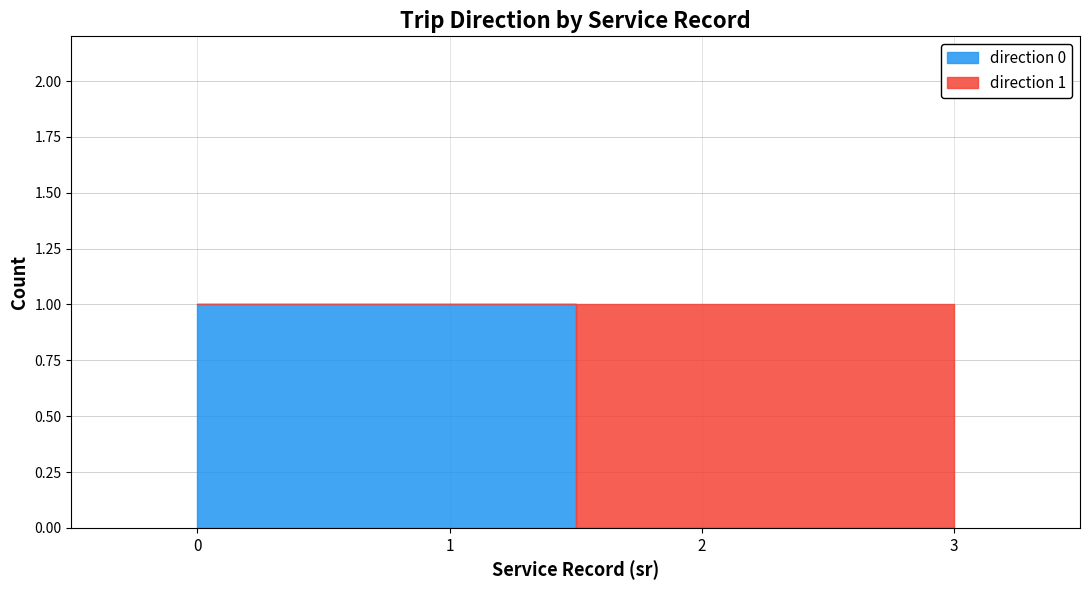

The direction 1 series shows 1 at 0. True or false?

False